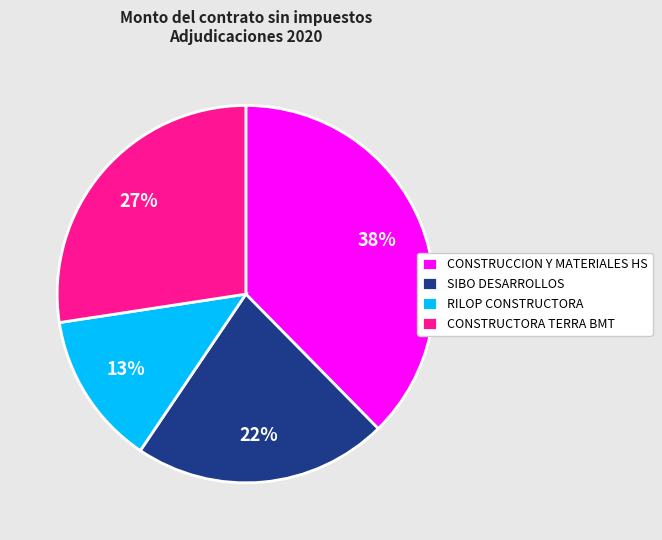

To the nearest percent, what is the combined percentage of CONSTRUCCION Y MATERIALES HS and RILOP CONSTRUCTORA?

51%